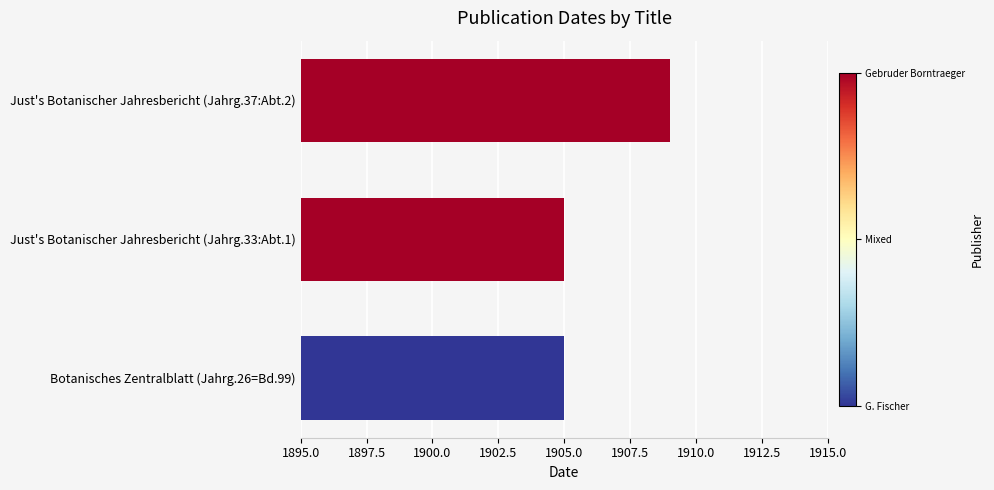

Reading top to bottom, list all the values displayed in this chart.

Just's Botanischer Jahresbericht (Jahrg.37:Abt.2)=1909	Just's Botanischer Jahresbericht (Jahrg.33:Abt.1)=1905	Botanisches Zentralblatt (Jahrg.26=Bd.99)=1905